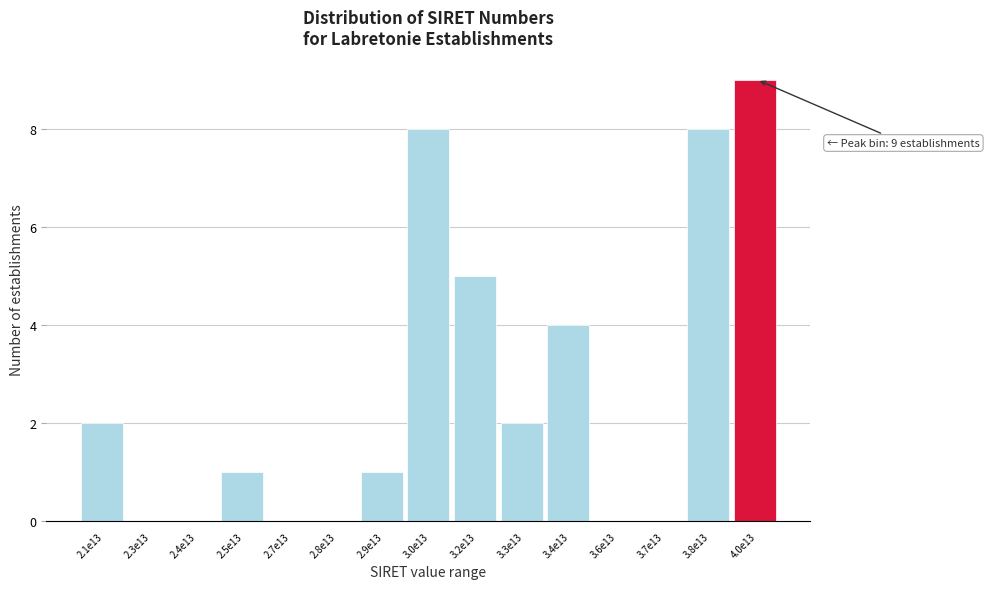

Reading right to left, extract all data points from this chart.

4.0e13=9	3.8e13=8	3.7e13=0	3.6e13=0	3.4e13=4	3.3e13=2	3.2e13=5	3.0e13=8	2.9e13=1	2.8e13=0	2.7e13=0	2.5e13=1	2.4e13=0	2.3e13=0	2.1e13=2